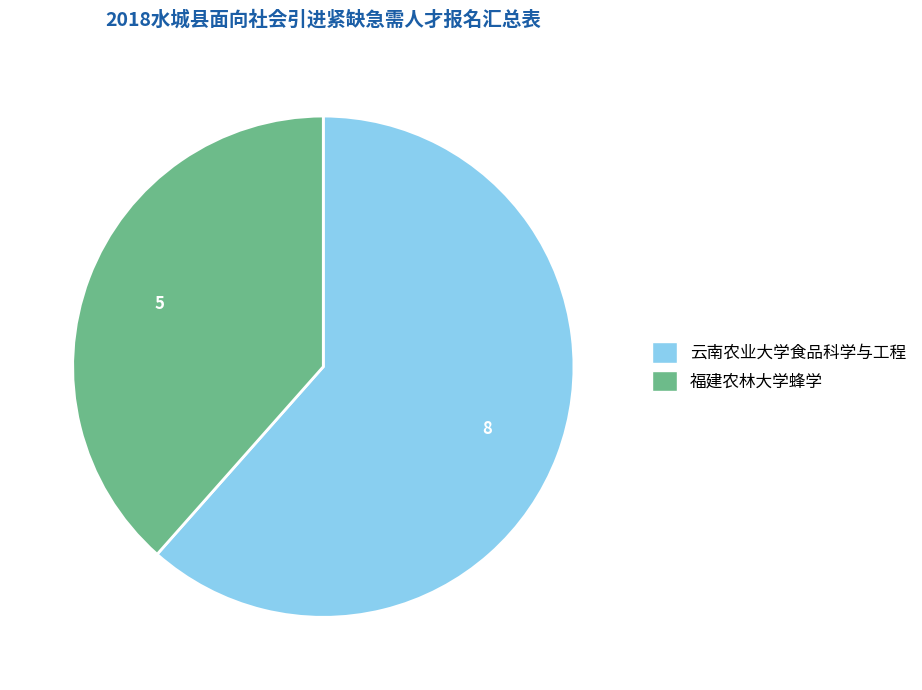

Which category has the smallest portion of the pie?

福建农林大学蜂学